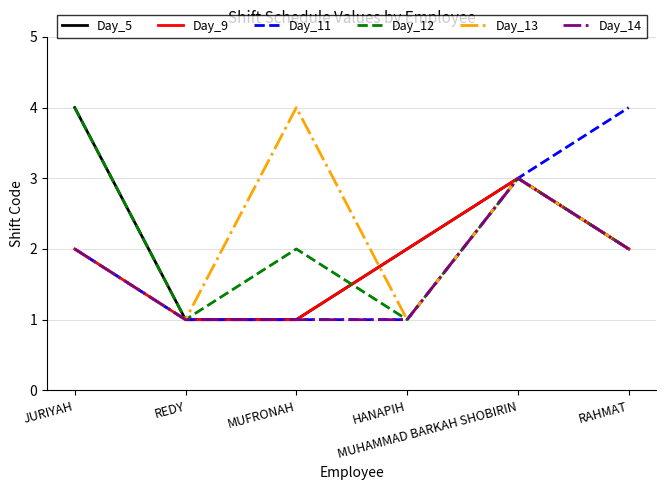

What is the highest value of the Day_13 series?

4